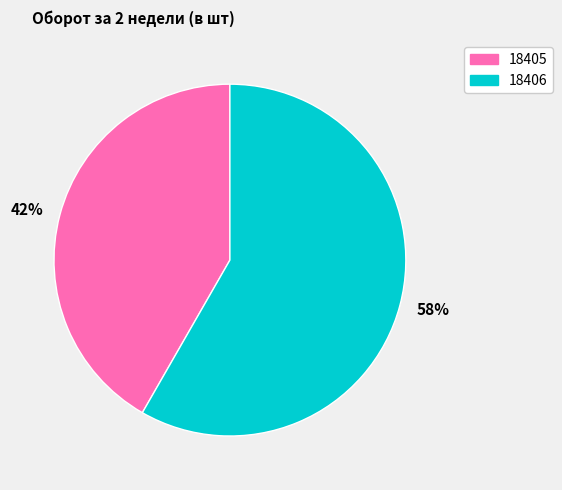

To the nearest percent, what is the combined percentage of 18406 and 18405?

100%